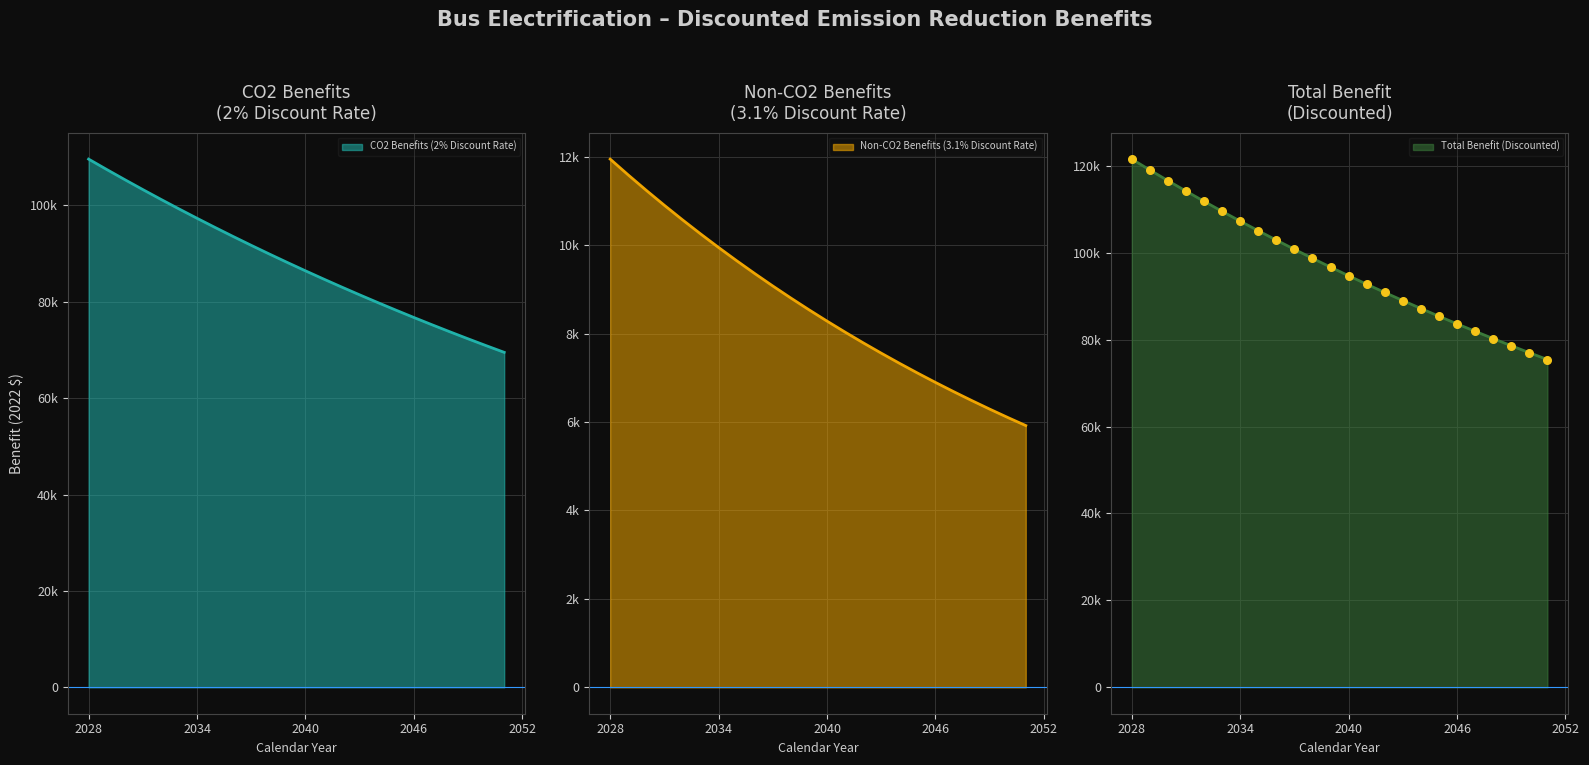

Which series has the largest total across all categories?

Total Benefit (Discounted)